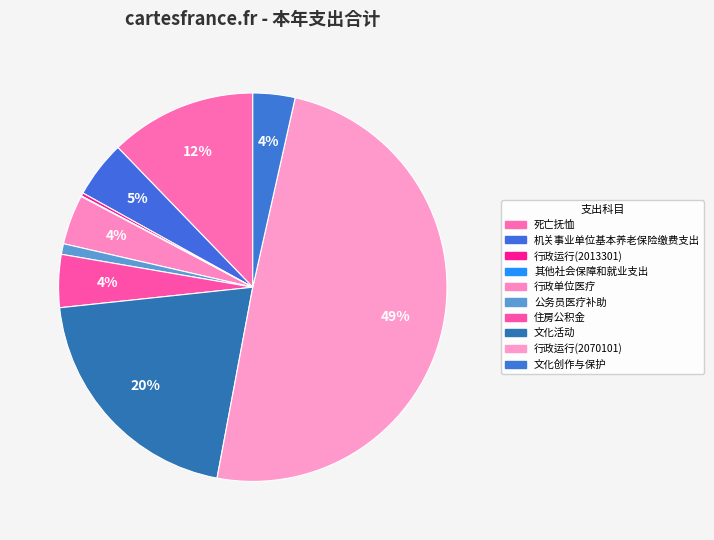

How many slices are in this pie chart?

10